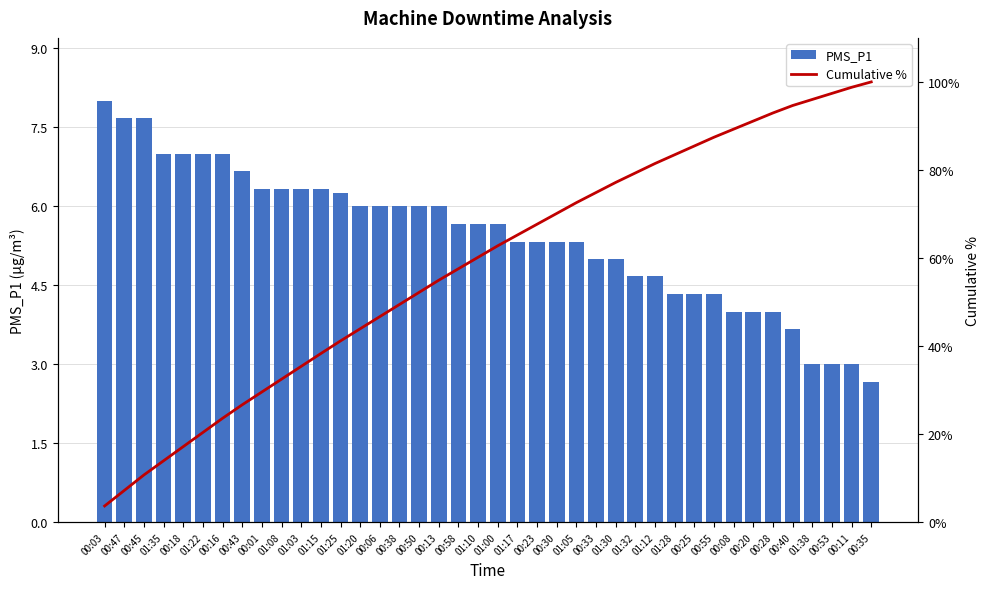

What is the value of the Cumulative % bar at the 14th from the left?

43.9